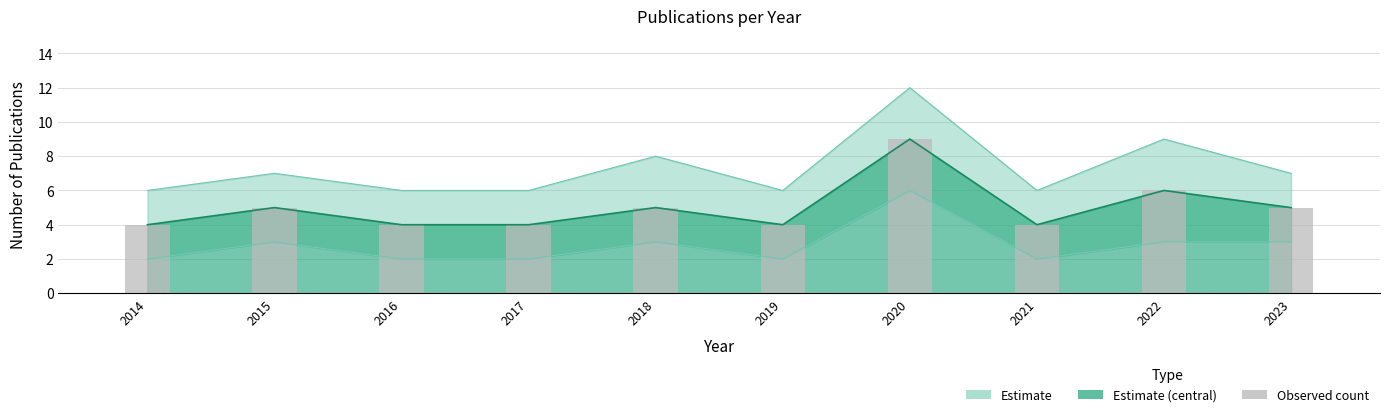

What is the difference between the maximum and minimum values in the Count_lower series?

4